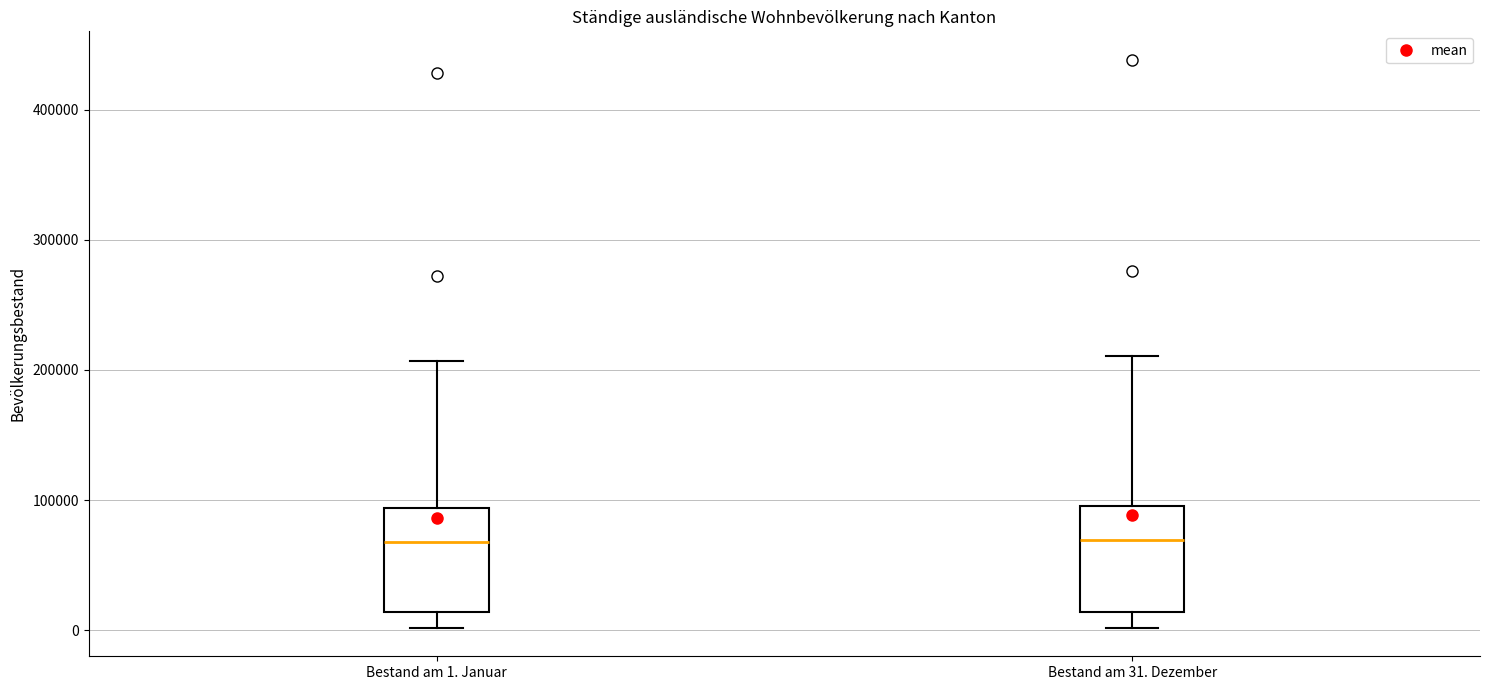

Reading left to right, transcribe this box plot: for each box, give where its median line is, the range the box spans, and where its two whiskers end, as read against the y-axis. The values are not printed on the chart, so give them approximately, as read against the axis.

Bestand am 1. Januar: median 70000, box 10000 to 90000, whiskers 0 to 210000
Bestand am 31. Dezember: median 70000, box 10000 to 100000, whiskers 0 to 210000